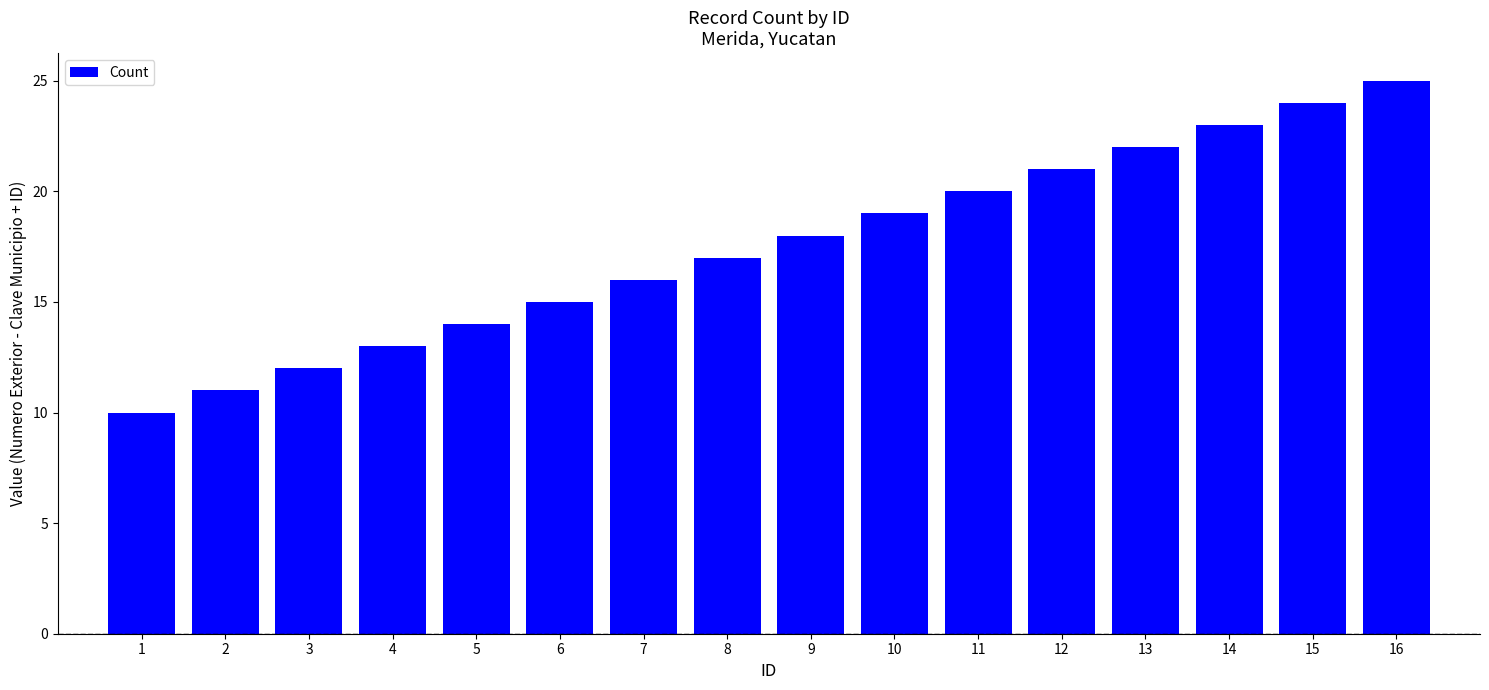

What is the sum of all values?

280